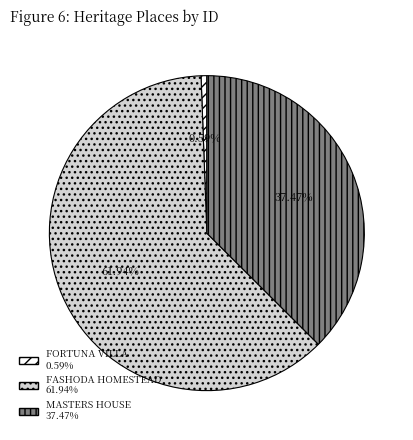

Rank the categories by value from lowest to highest.

FORTUNA VILLA, MASTERS HOUSE, FASHODA HOMESTEAD